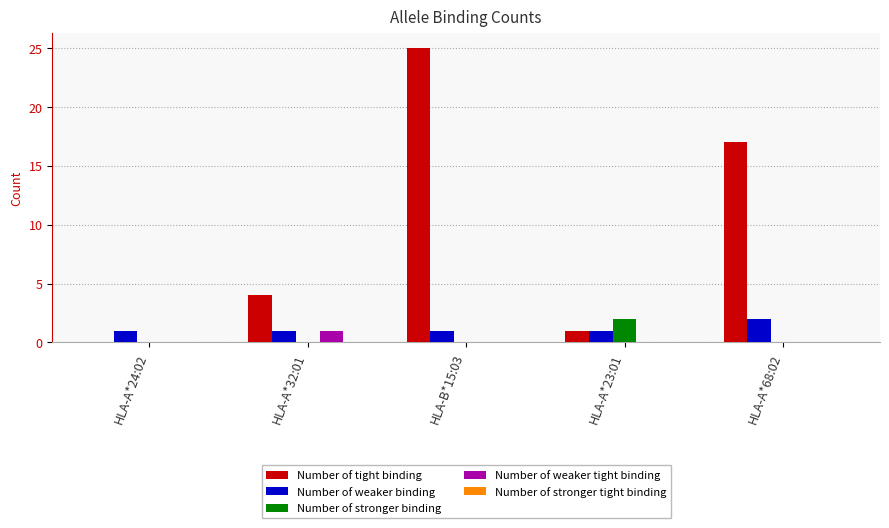

Is it true that Number of stronger binding equals 1 at HLA-A*23:01?

False